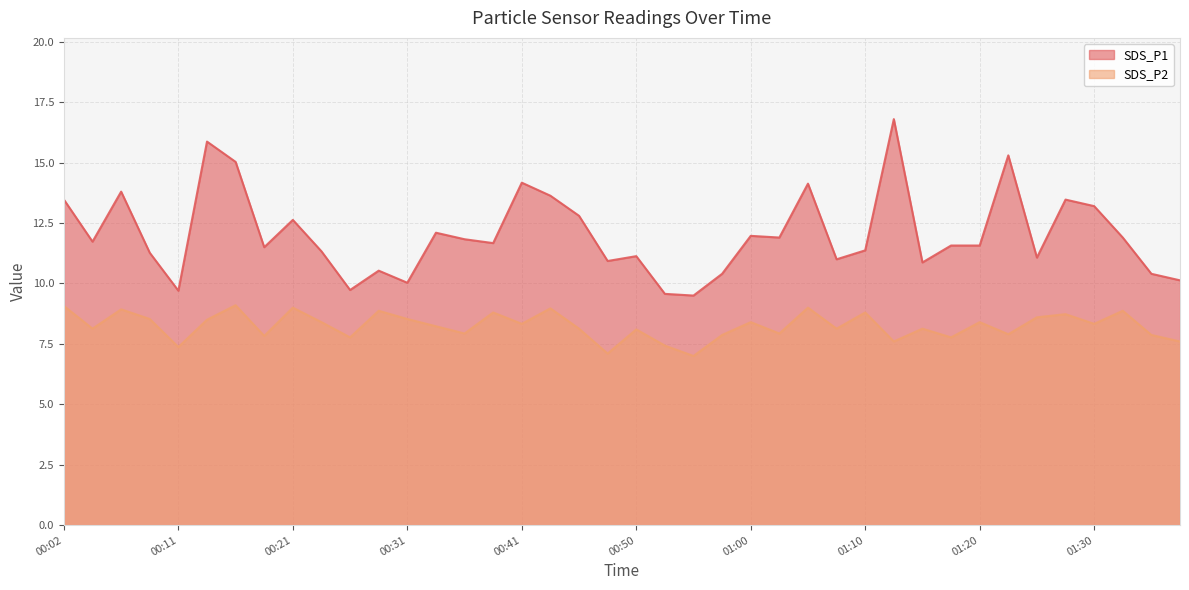

Where is the first local minimum for SDS_P2?

00:04